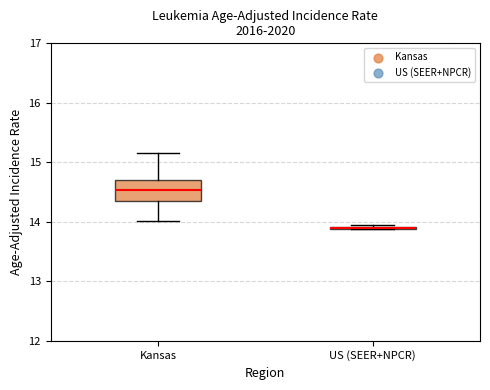

Where does the upper whisker of the box for Kansas end on the y-axis? The values are not printed on the chart, so give them approximately, as read against the axis.

15.2